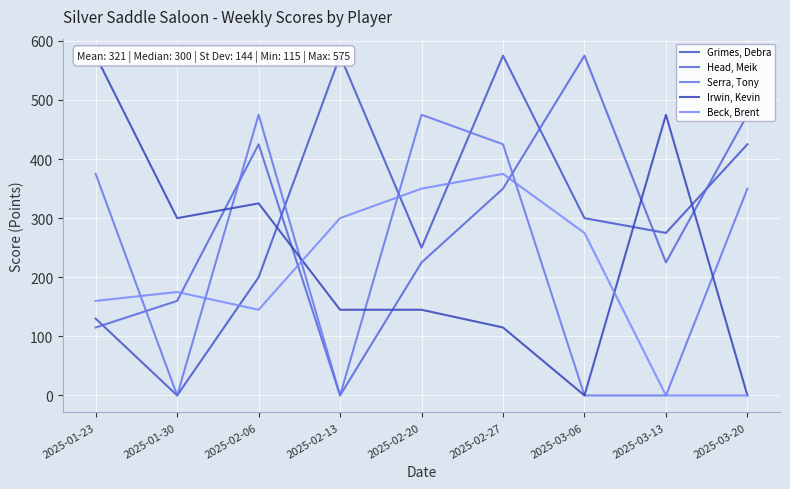

True or false: Beck, Brent and Serra, Tony cross at least once.

True